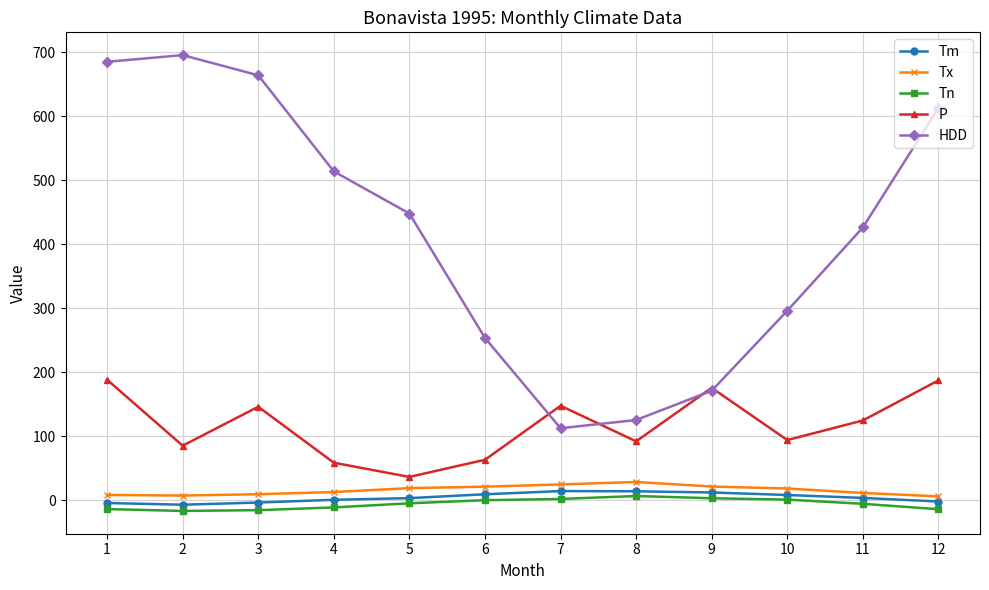

Does the chart display data point markers on the line(s)?

Yes